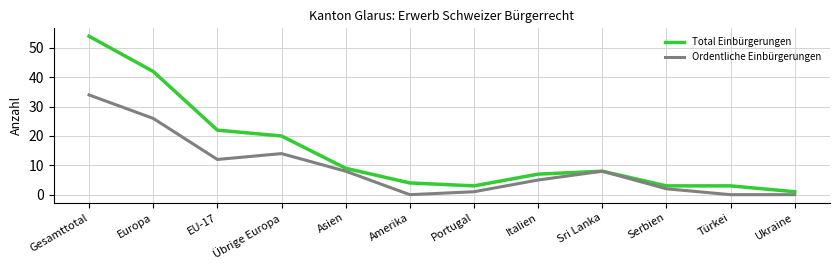

Is this an area chart (filled region under the line)?

No